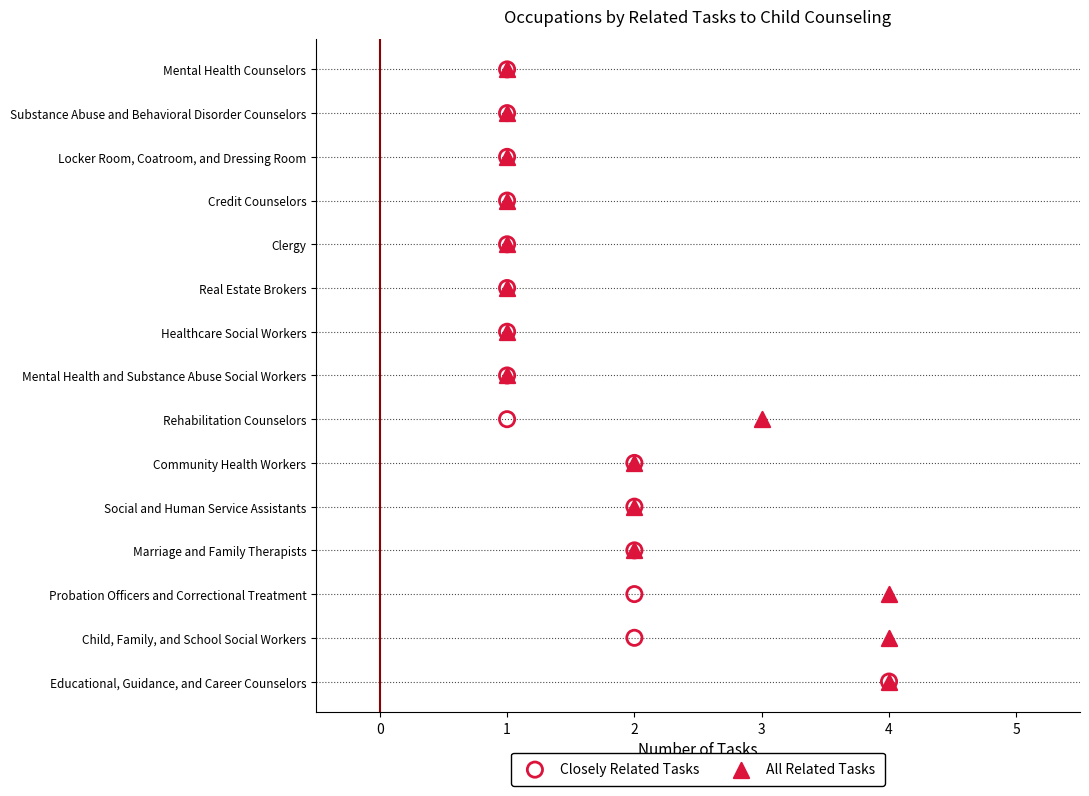

What are all the series names shown in the legend?

Closely Related Tasks, All Related Tasks